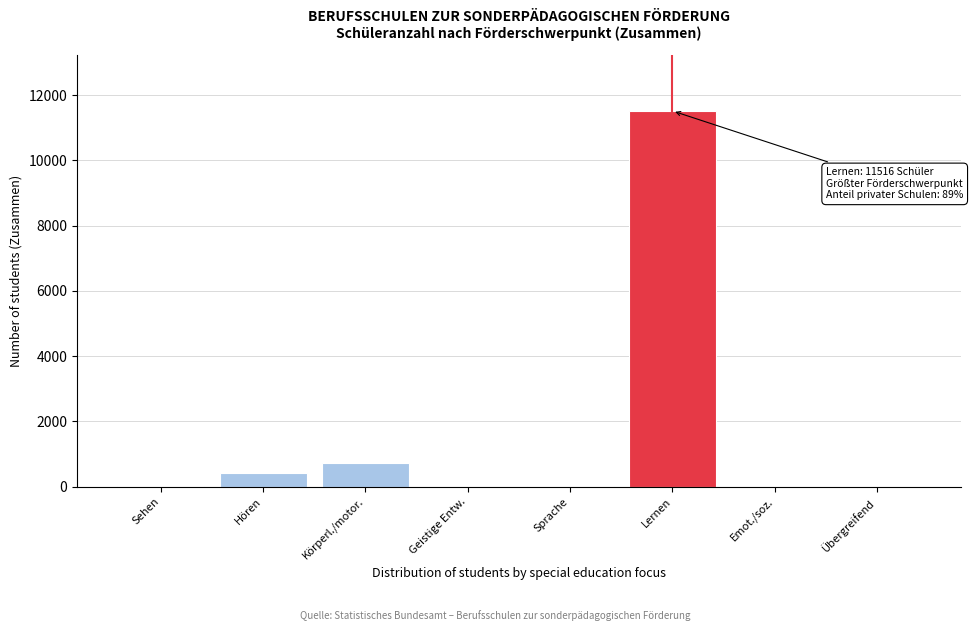

Between Lernen and Körperl./motor., which is larger?

Lernen